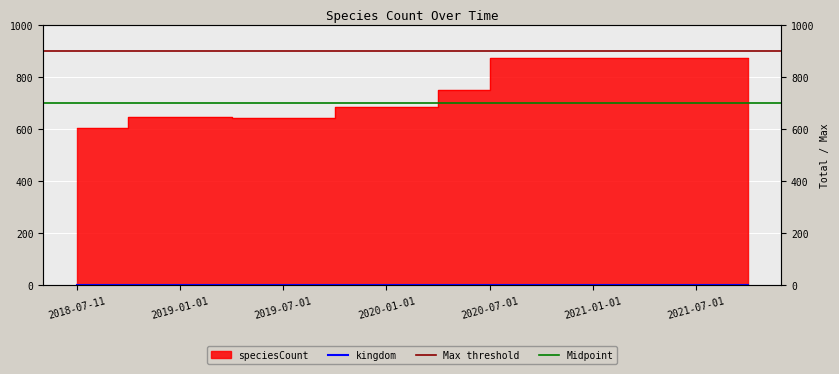

What is the sum of all values?

10545